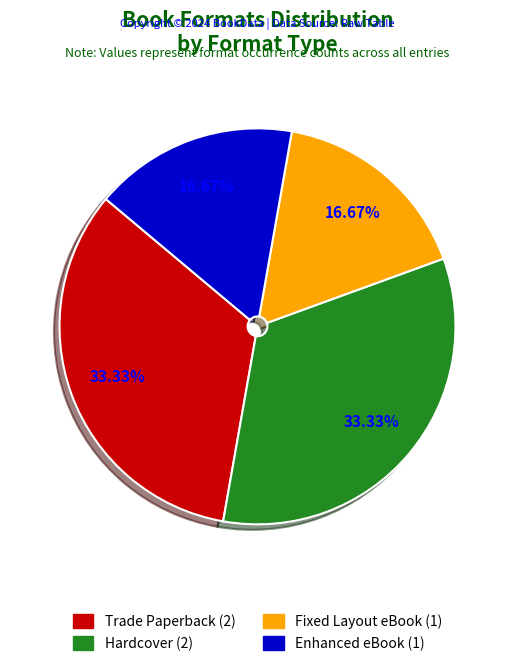

Is there any slice that represents more than half of the pie?

No